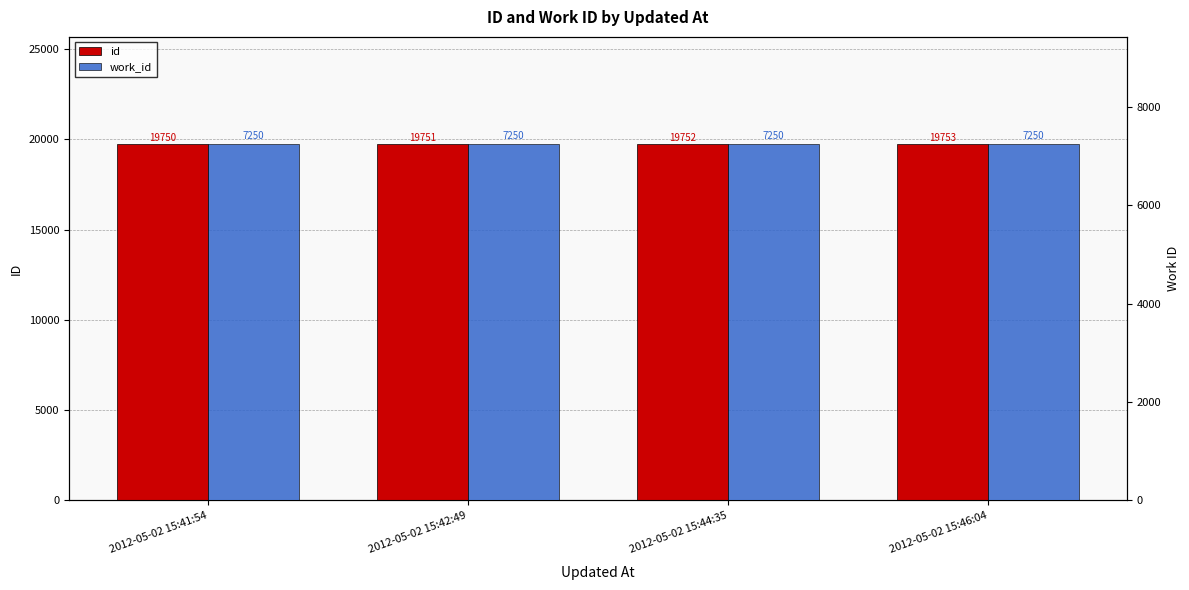

List the series in order of their peak value, highest first.

id, work_id